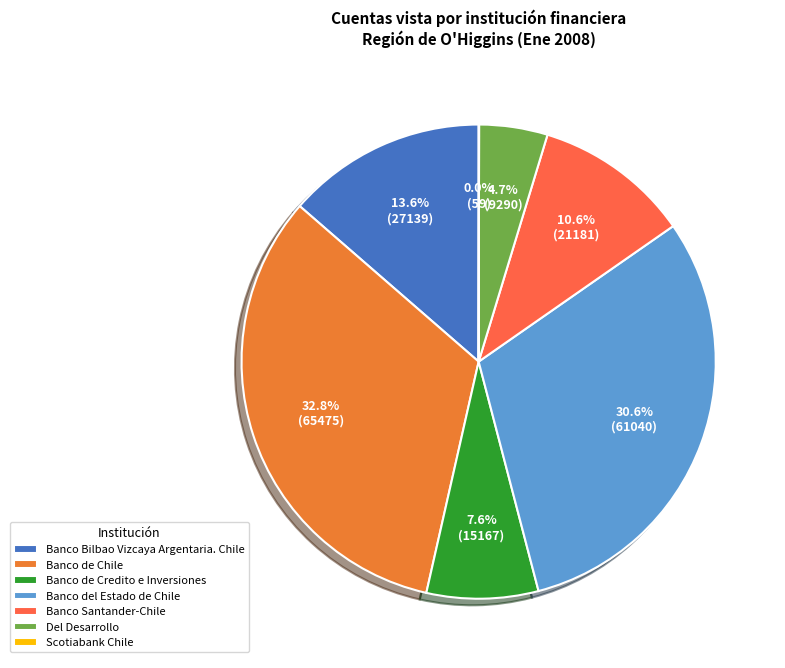

What is the total percentage of Banco del Estado de Chile and Banco de Chile?

63.5%